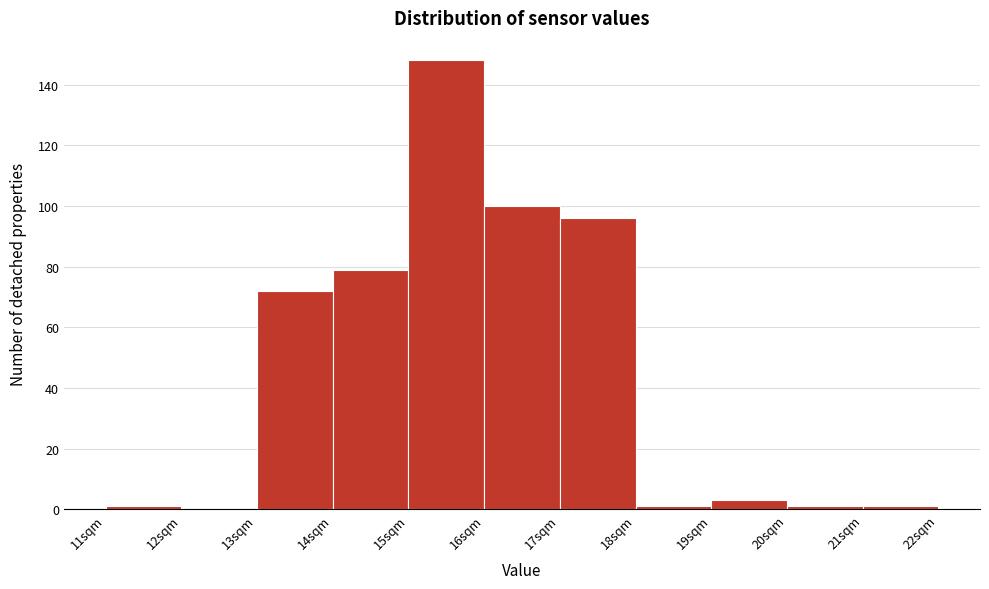

Reading left to right, list every bar in this chart as the range it spans on the x-axis followed by its height. The values are not printed on the chart, so give them approximately, as read against the axis.

11 to 12: under 2
12 to 13: 0
13 to 14: 72
14 to 15: 80
15 to 16: 148
16 to 17: 100
17 to 18: 96
18 to 19: under 2
19 to 20: 4
20 to 21: under 2
21 to 22: under 2